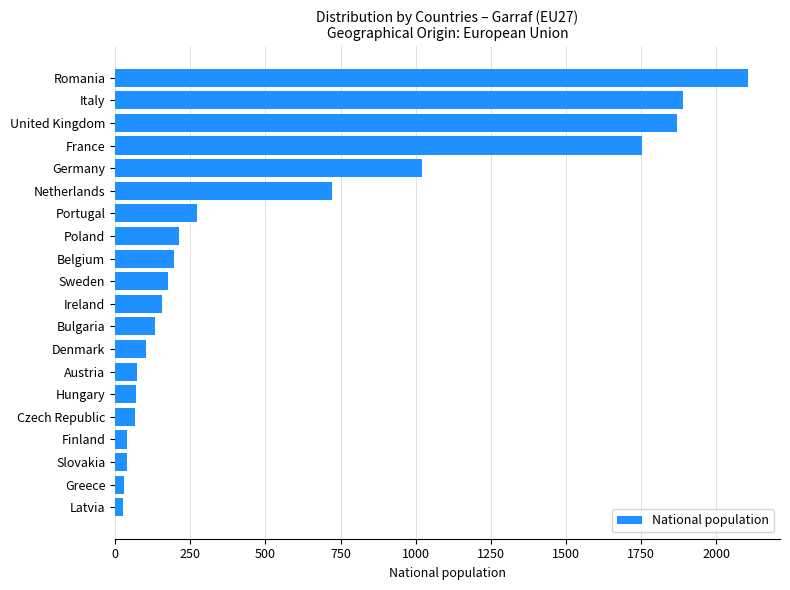

At which label is the value closest to 1066?

Germany